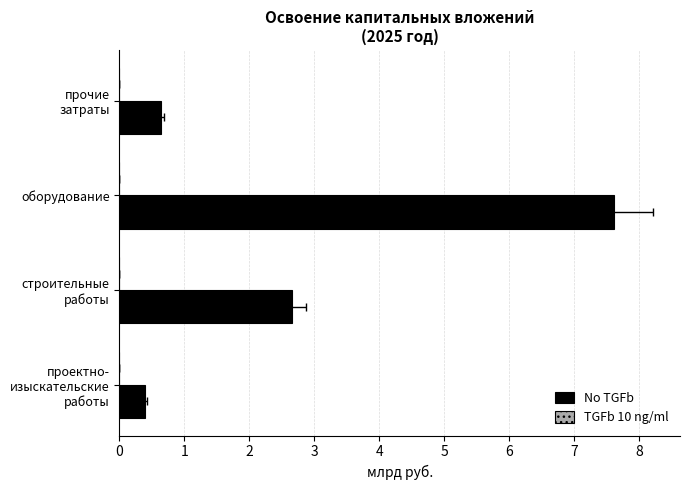

True or false: No TGFb has a value of 0.4 at прочие затраты.

False